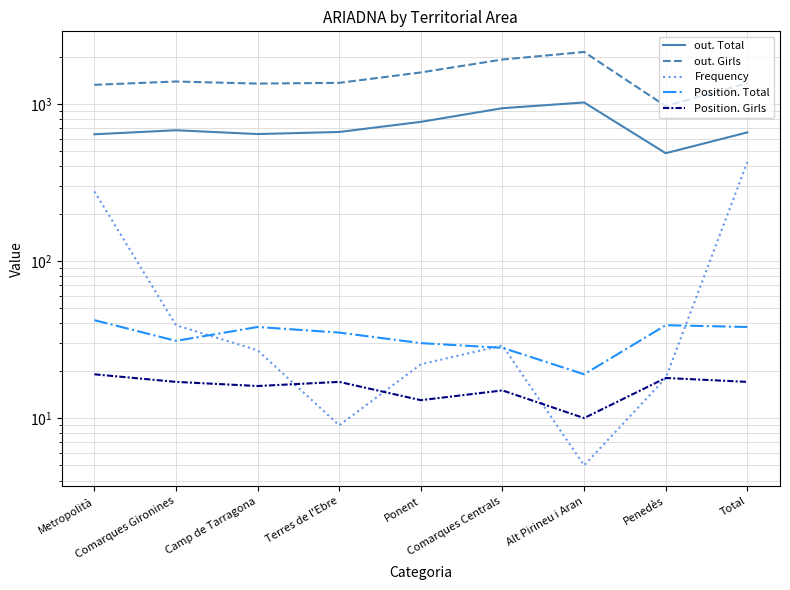

True or false: out. Girls has more than 1 interior local peaks.

True